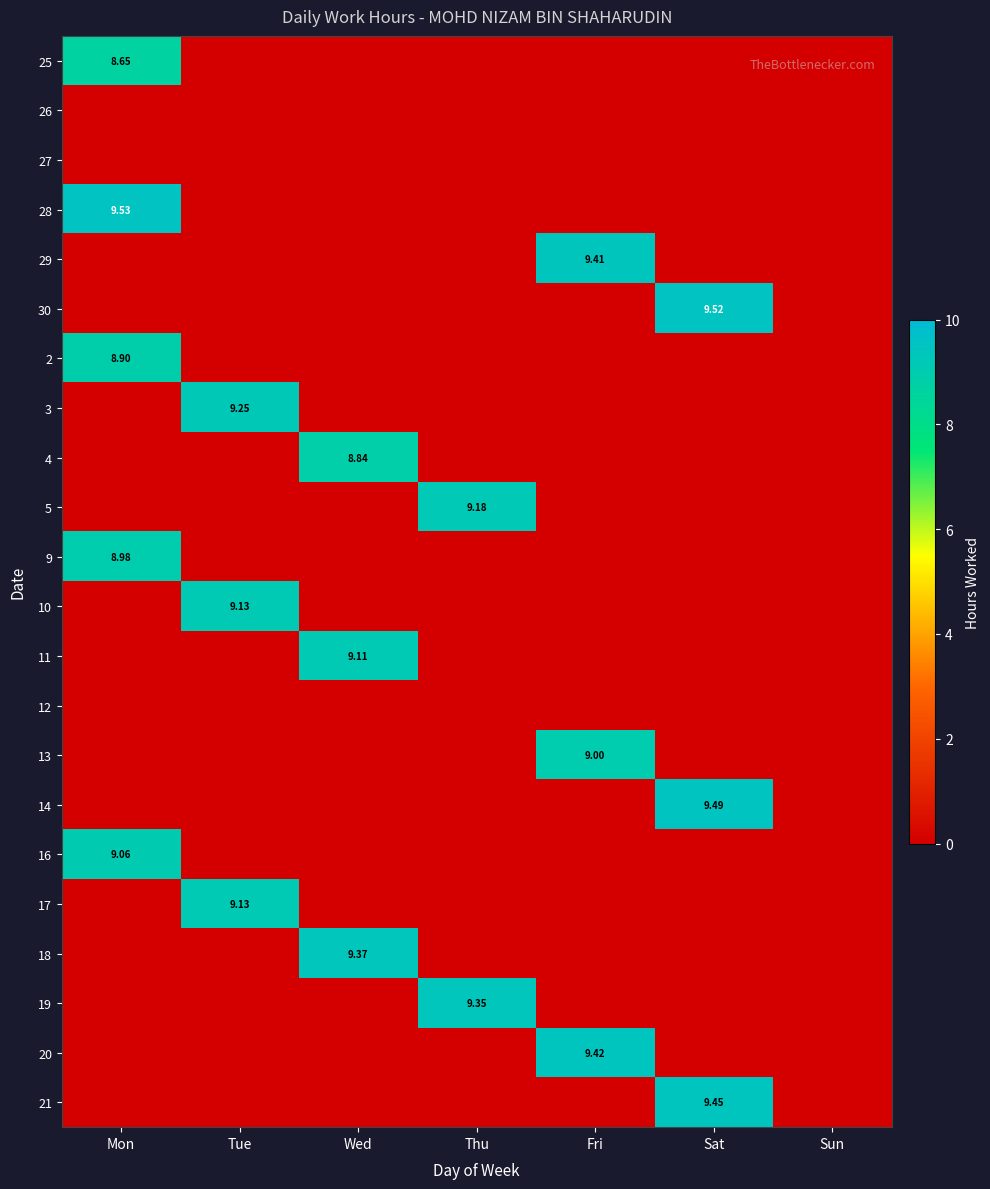

At which category is the sum across all series the highest?

Mon